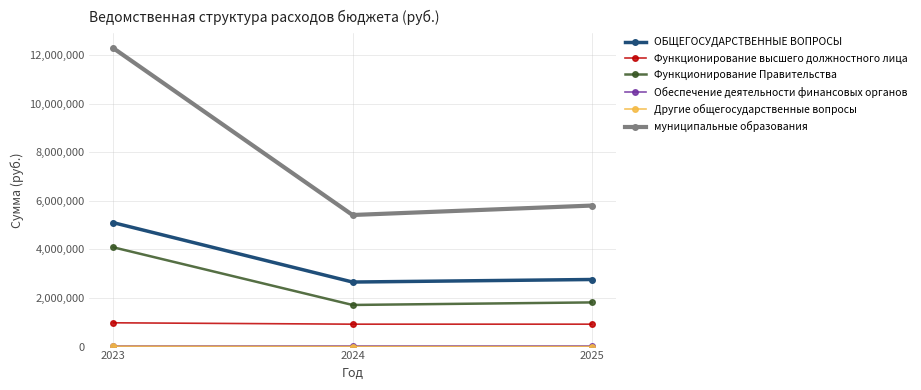

At which category is the sum across all series the highest?

2023